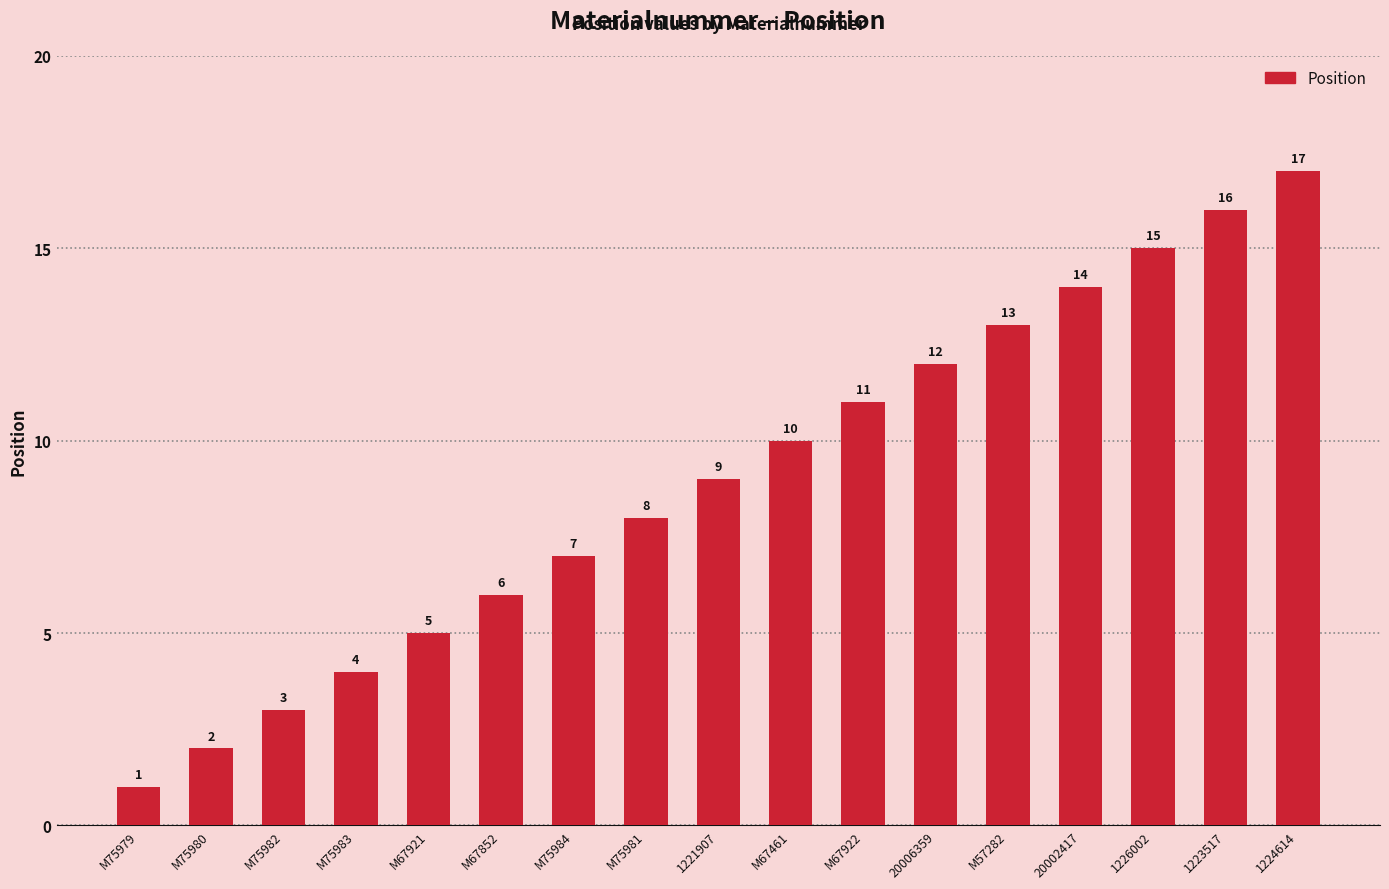

What position from the left is 1223517?

16